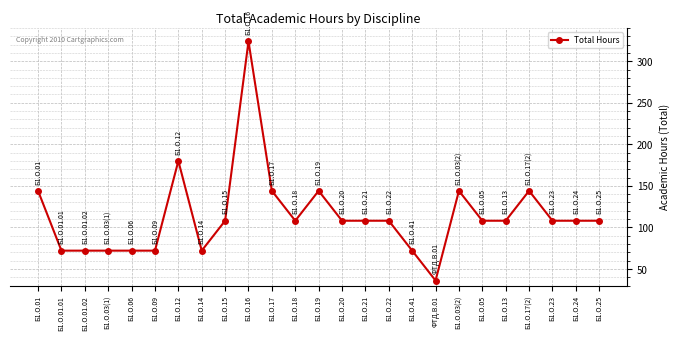

What value does the data have at Б1.О.12?

180